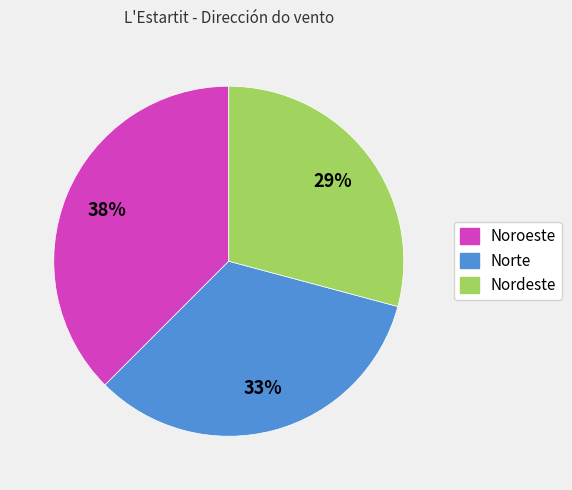

To the nearest percent, what is the average slice percentage?

33%